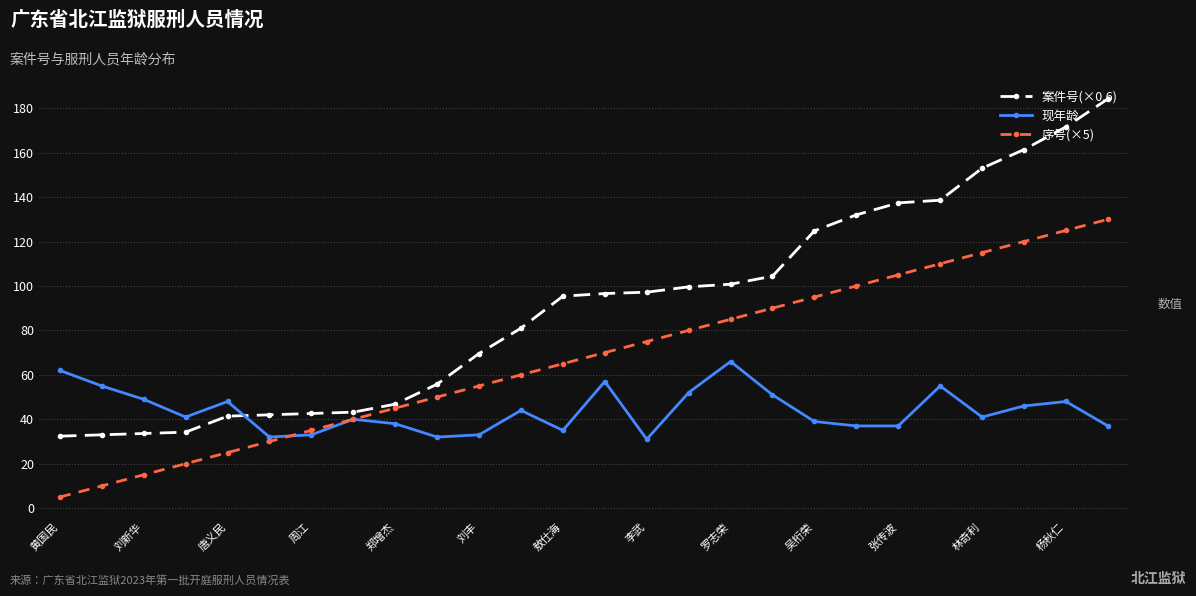

True or false: 现年龄 has more than 0 points higher than both neighbors.

True